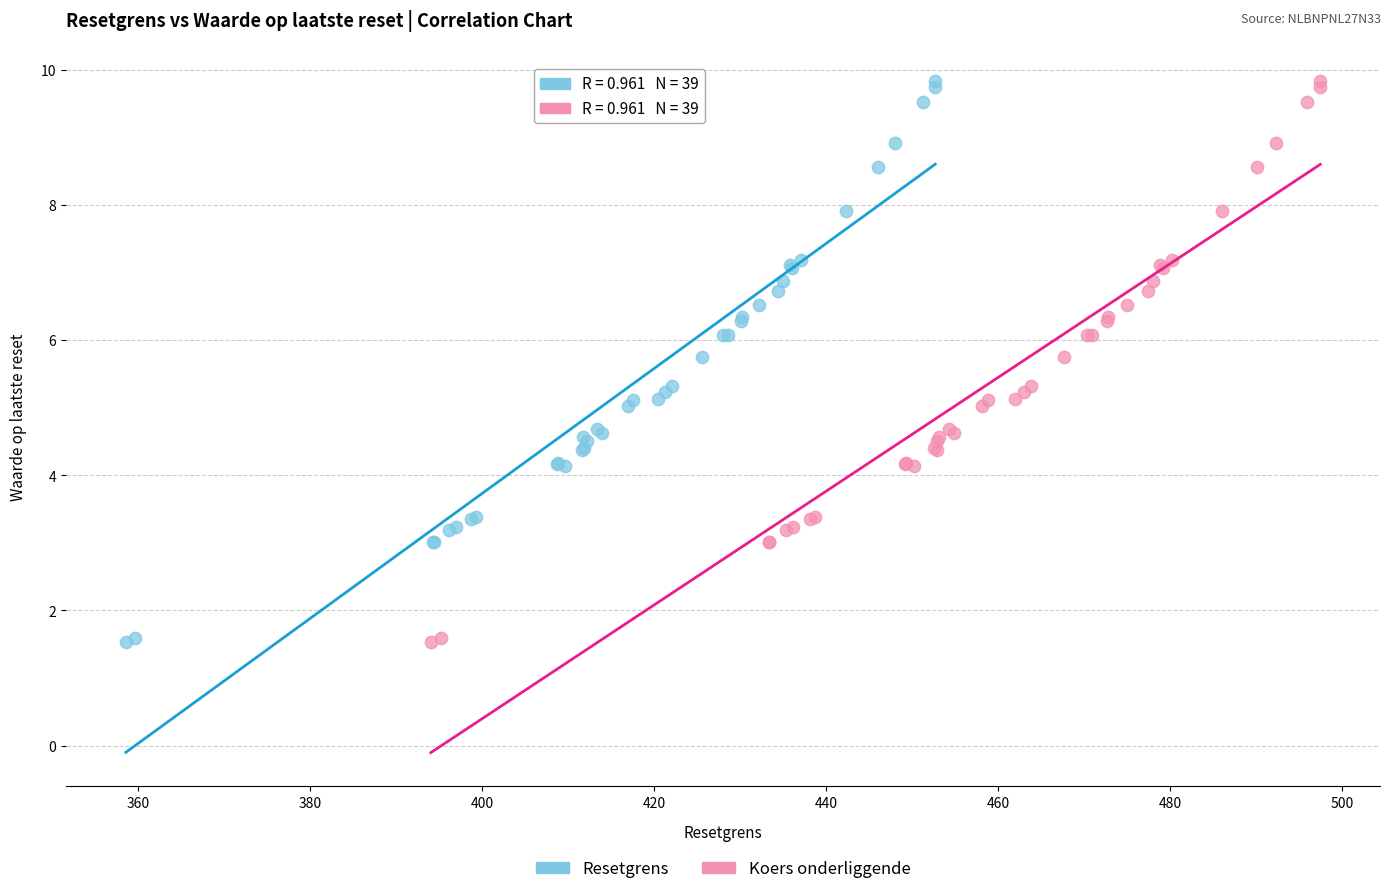

What are all the series names shown in the legend?

Resetgrens, Koers onderliggende